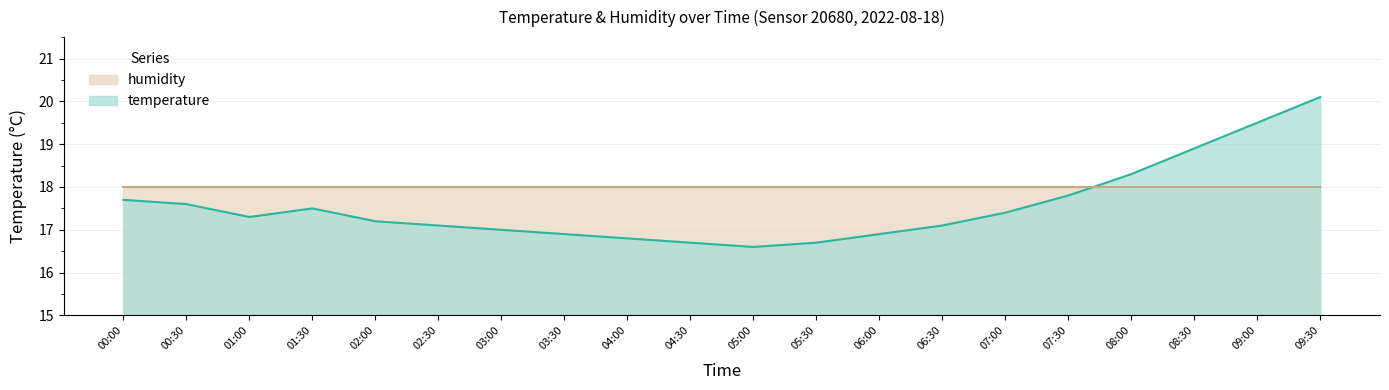

Reading left to right, list all the values displayed in this chart.

17.7	17.6	17.3	17.5	17.2	17.1	17.0	16.9	16.8	16.7	16.6	16.7	16.9	17.1	17.4	17.8	18.3	18.9	19.5	20.1